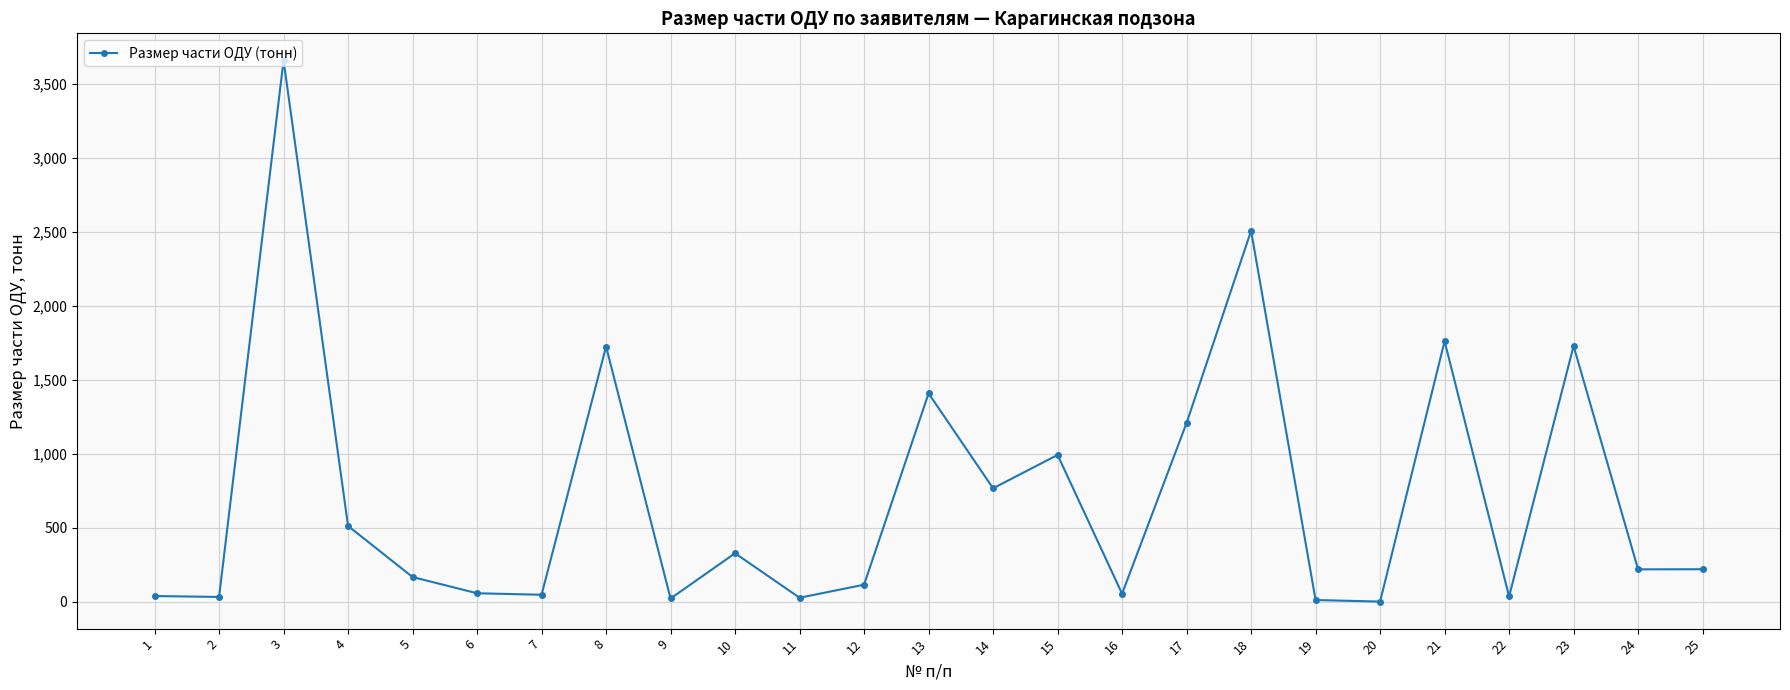

The chart shows a value of 1314.2 at 15. True or false?

False